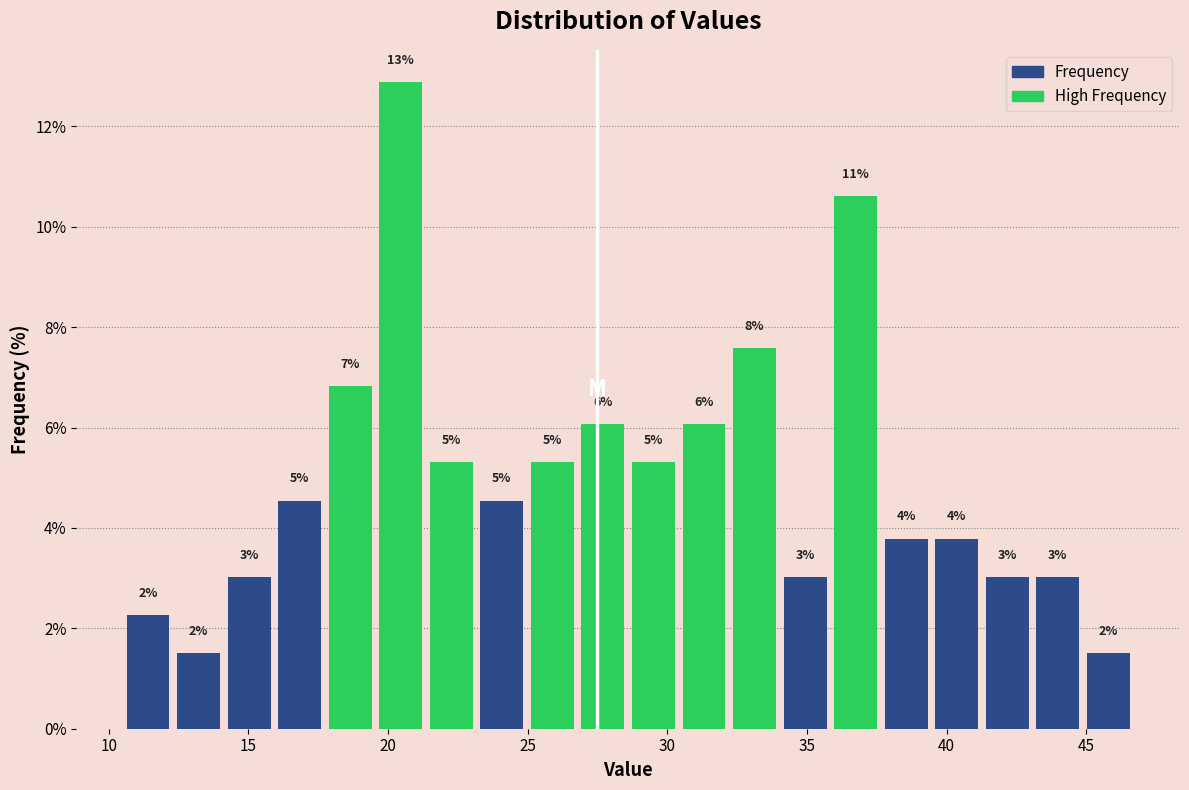

Around what value on the x-axis is the tallest bar? Give the approximate position of its centre, as read against the axis.

20.5